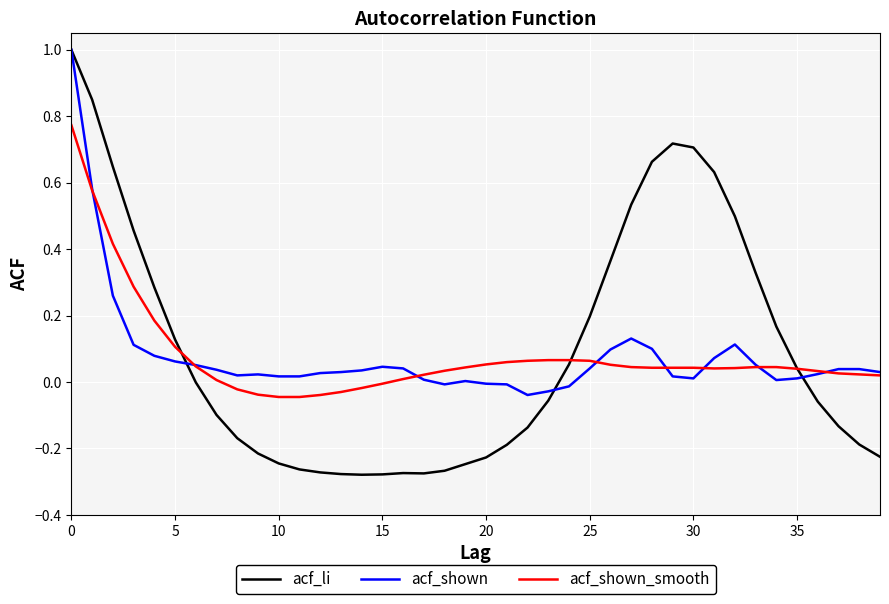

What is the greatest value displayed?

1.0